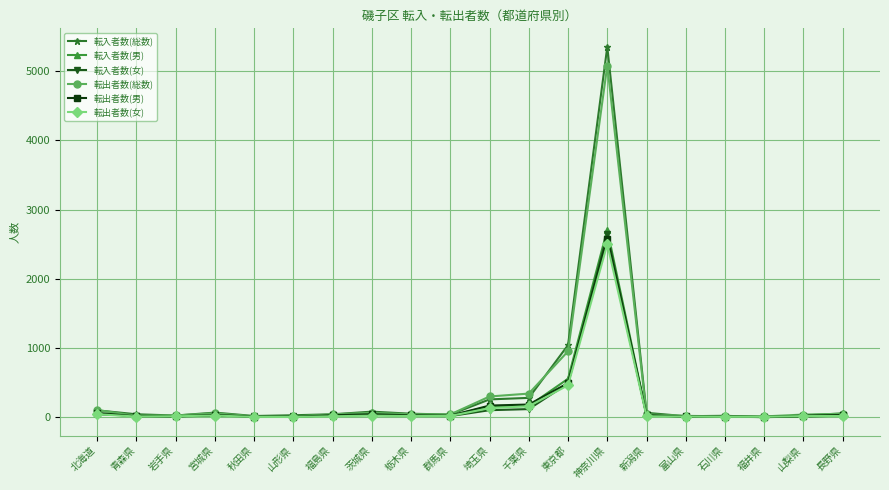

At which label is 転入者数(女) closest to 1320?

東京都